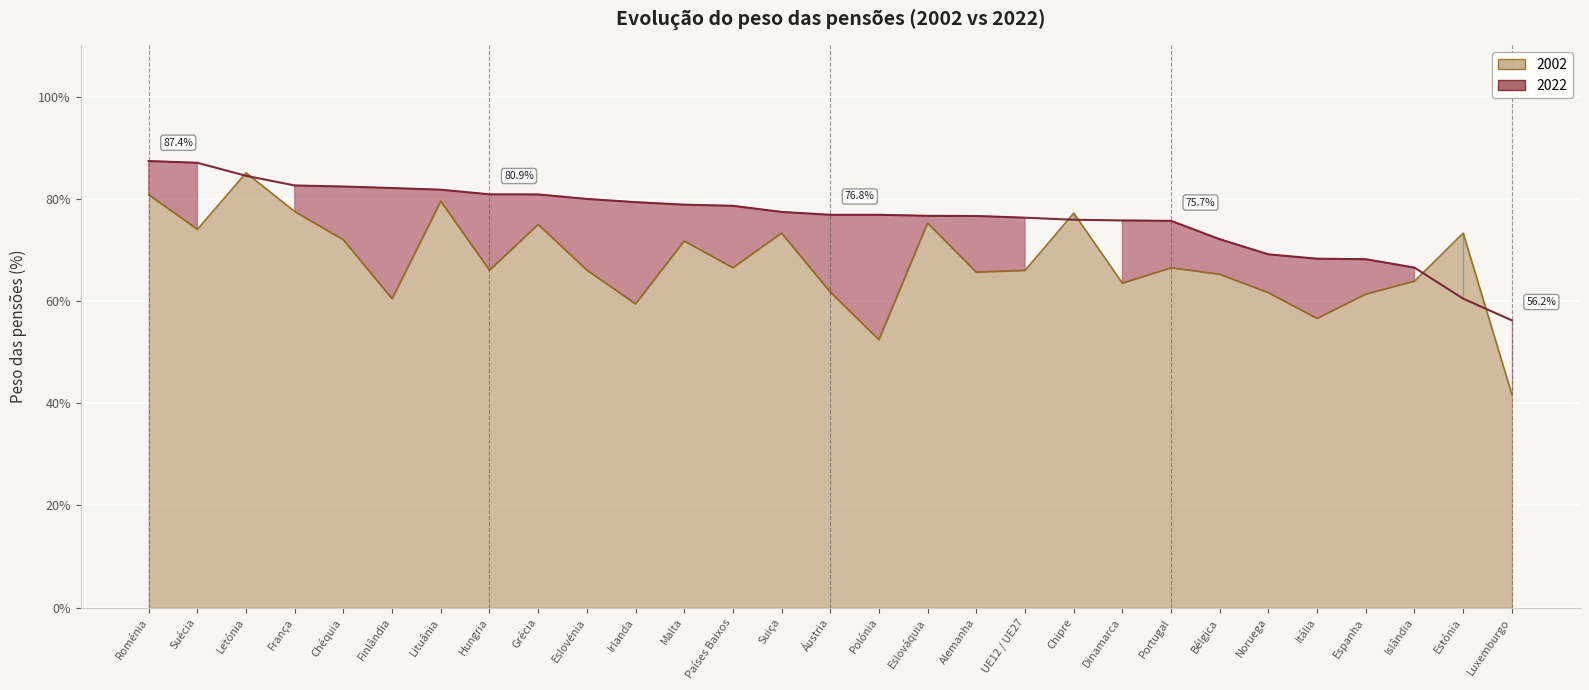

True or false: 2002 and 2022 cross at least once.

True